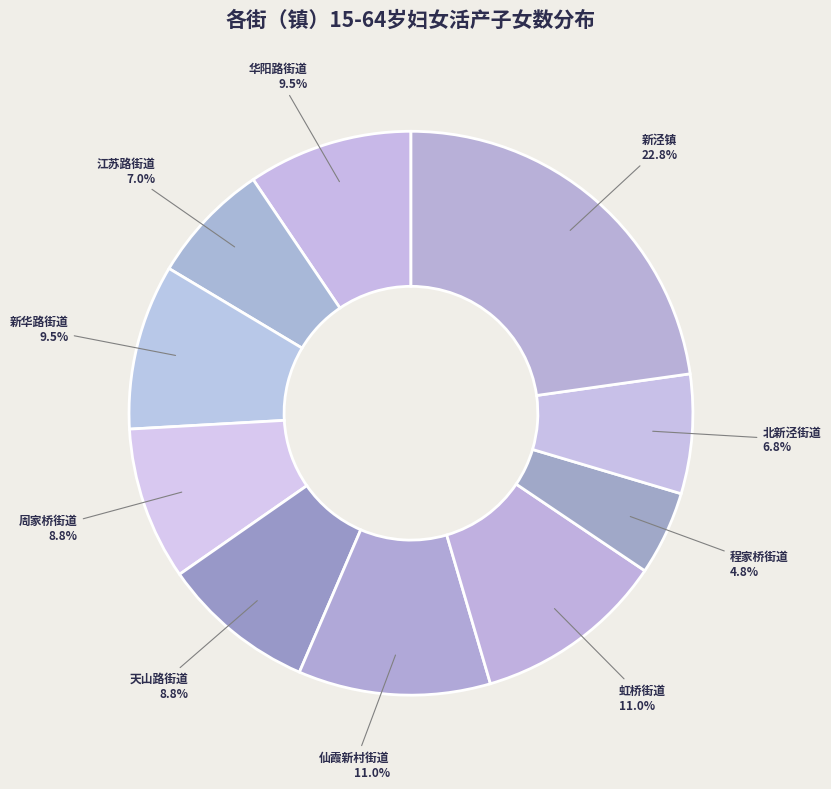

Between 新华路街道 and 新泾镇, which is larger?

新泾镇